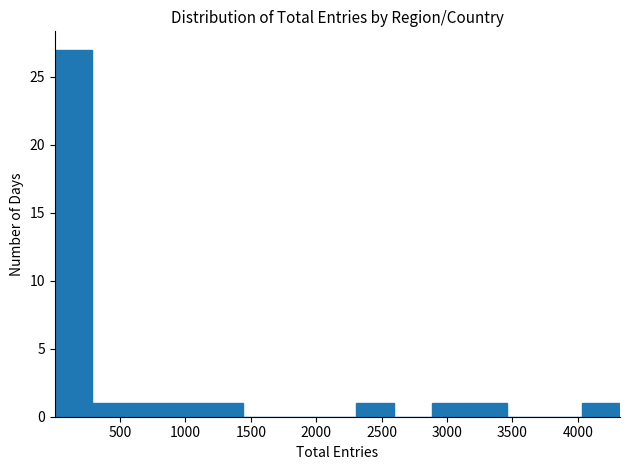

Reading left to right, list every bar in this chart as the range it spans on the x-axis followed by its height. Neither the bar edges nor the heights are printed on the chart, so give them approximately, as read against the axes.

0 to 300: 27
300 to 600: 1
600 to 850: 1
850 to 1150: 1
1150 to 1450: 1
1450 to 1750: 0
1750 to 2000: 0
2000 to 2300: 0
2300 to 2600: 1
2600 to 2900: 0
2900 to 3150: 1
3150 to 3450: 1
3450 to 3750: 0
3750 to 4050: 0
4050 to 4300: 1